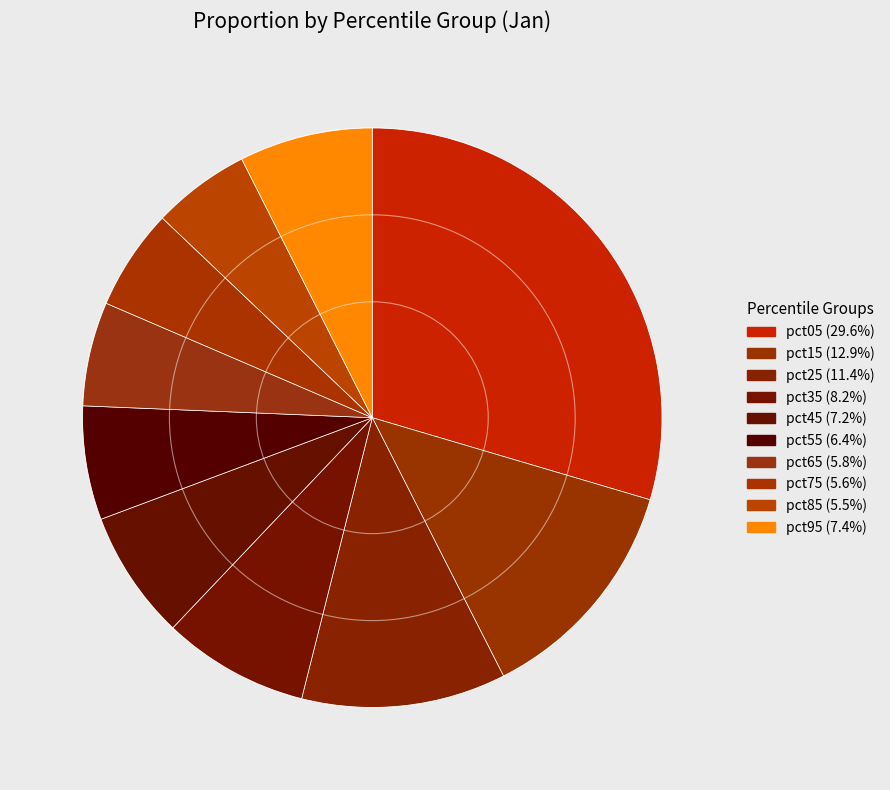

Count the number of slices in the pie.

10